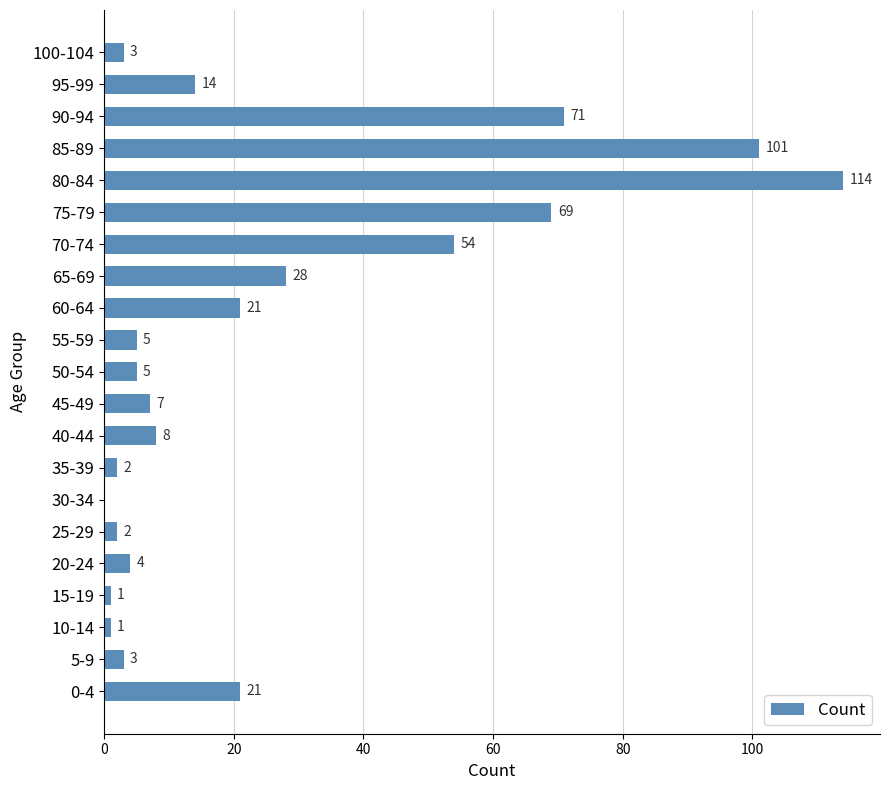

At which category does the chart reach its peak across all series?

80-84